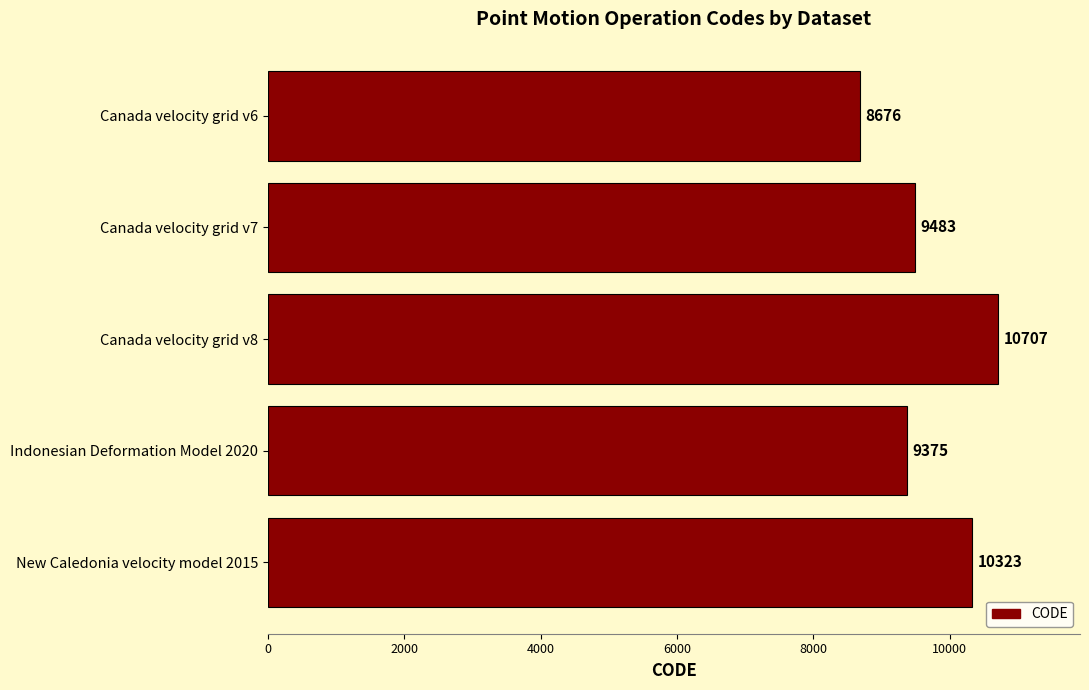

The value at Indonesian Deformation Model 2020 is 13235. True or false?

False